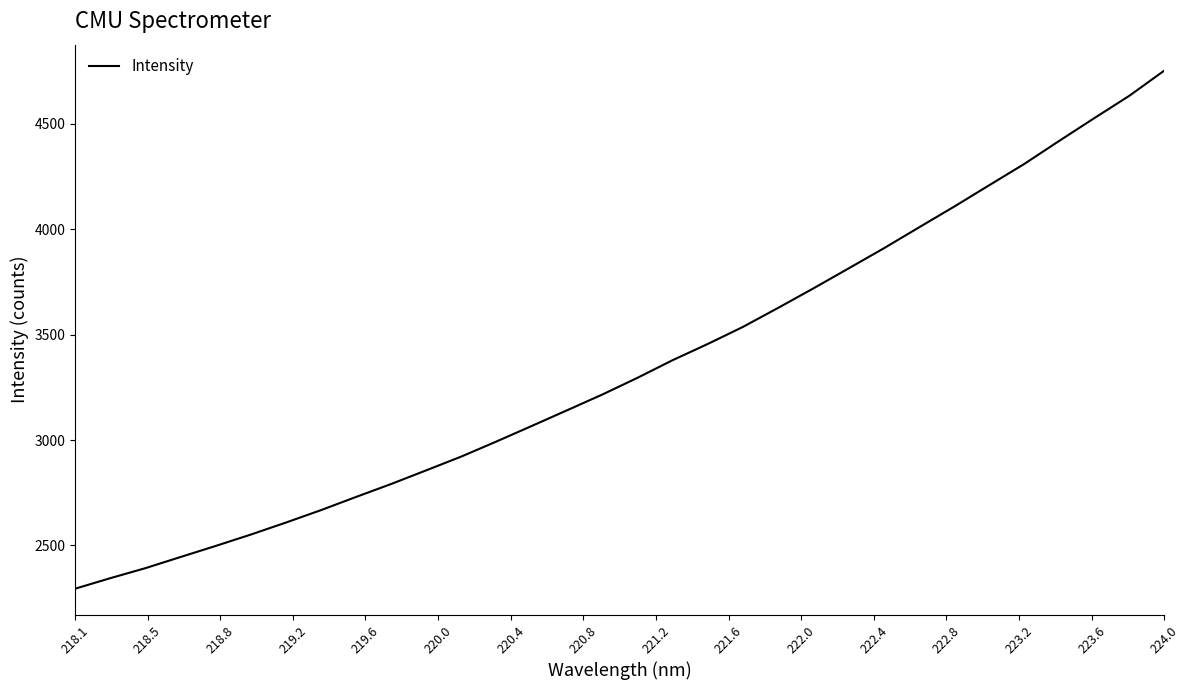

What is the greatest value displayed?

4751.0